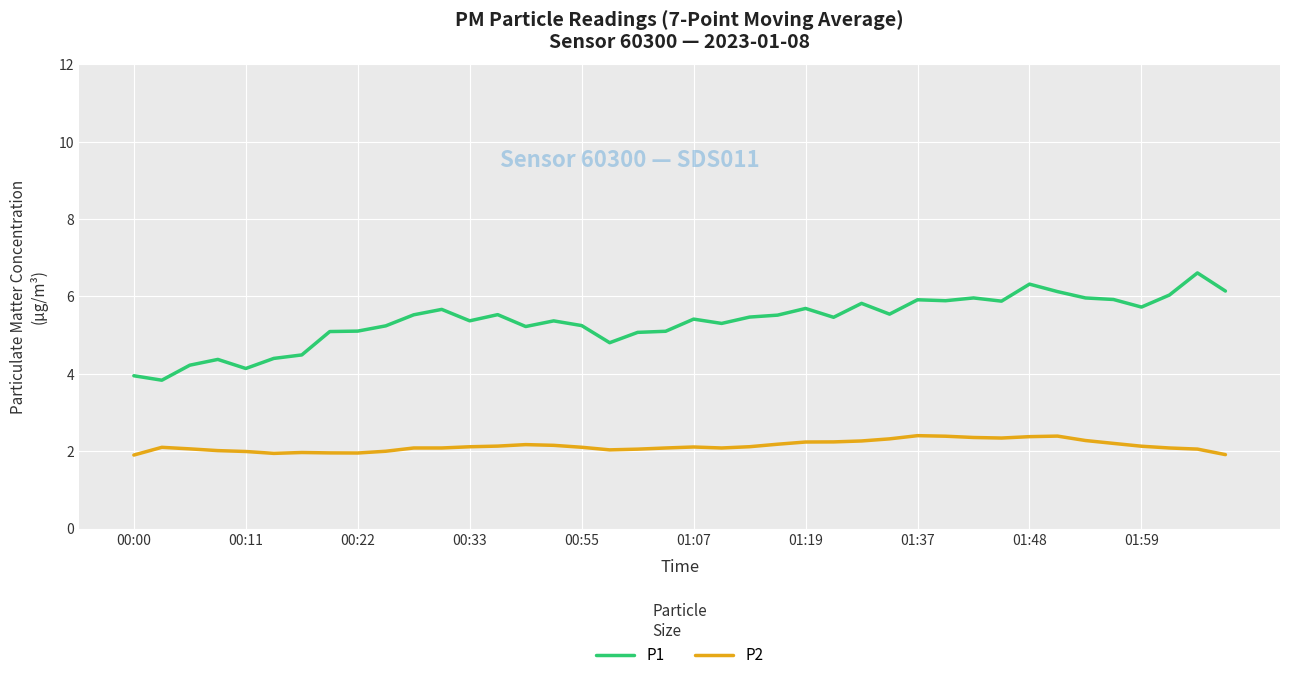

True or false: P2 and P1 intersect in this chart.

False